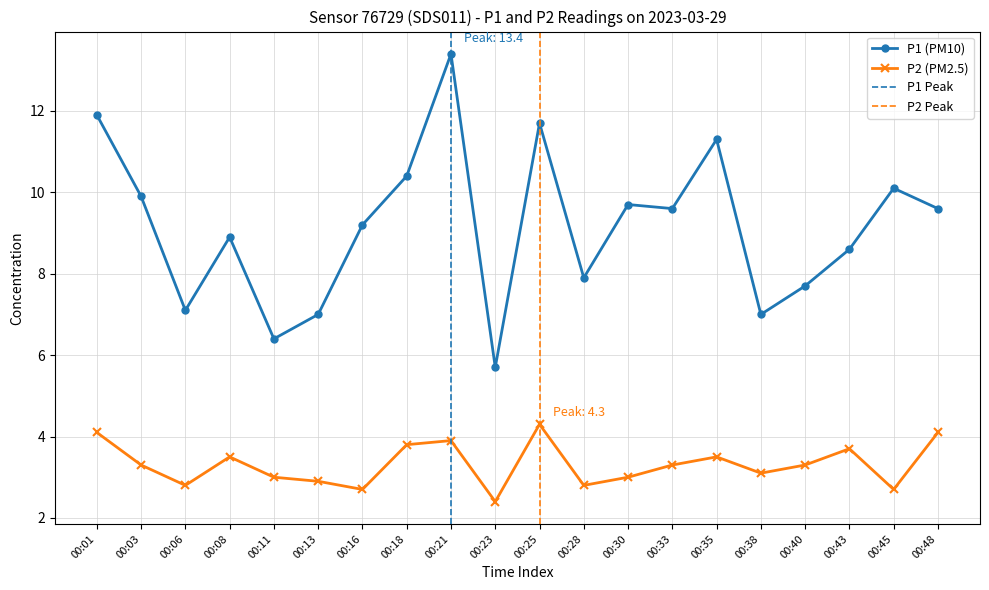

List the series in order of their overall mean, highest first.

P1, P2